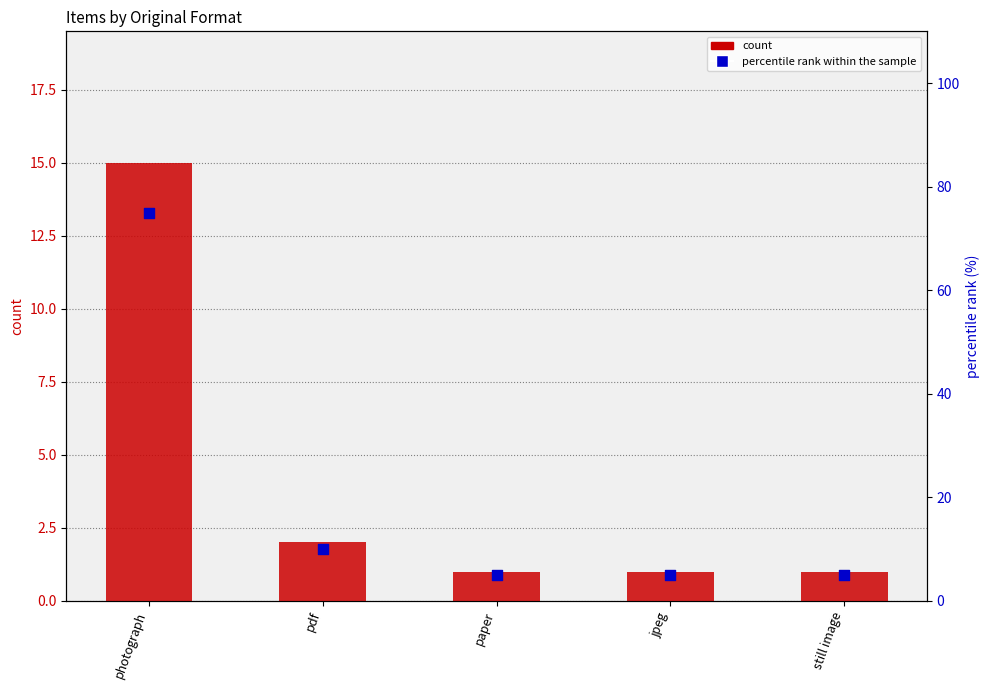

Which series reaches the minimum Y coordinate?

count